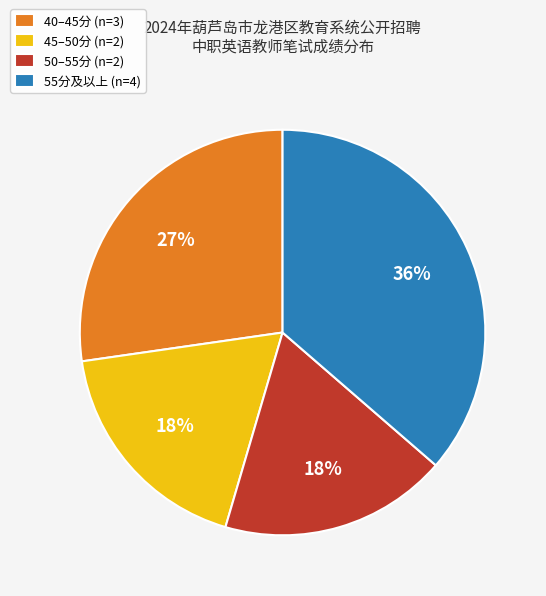

Is the sum of 40–45分 (n=3) and 50–55分 (n=2) greater than half?

No